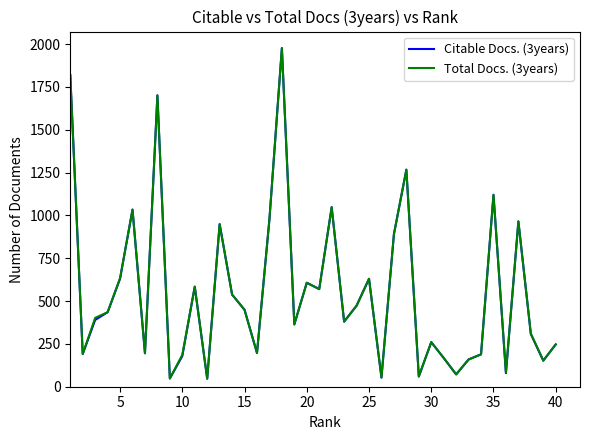

What is the smallest value displayed?

47